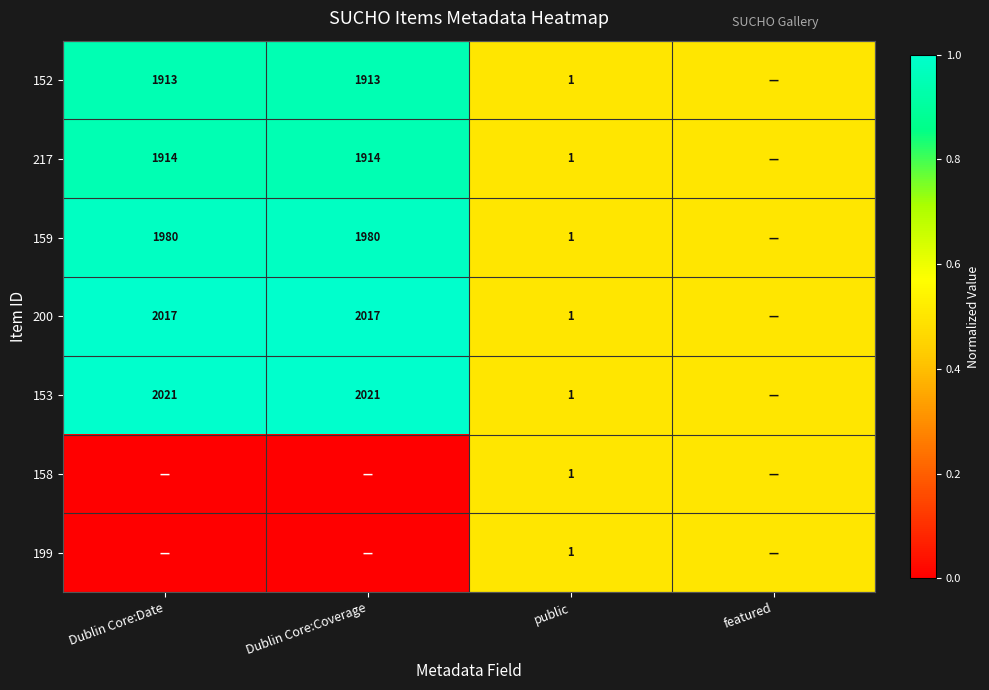

Is the value of 159 at Dublin Core:Date greater than the value of 153 at Dublin Core:Coverage?

No